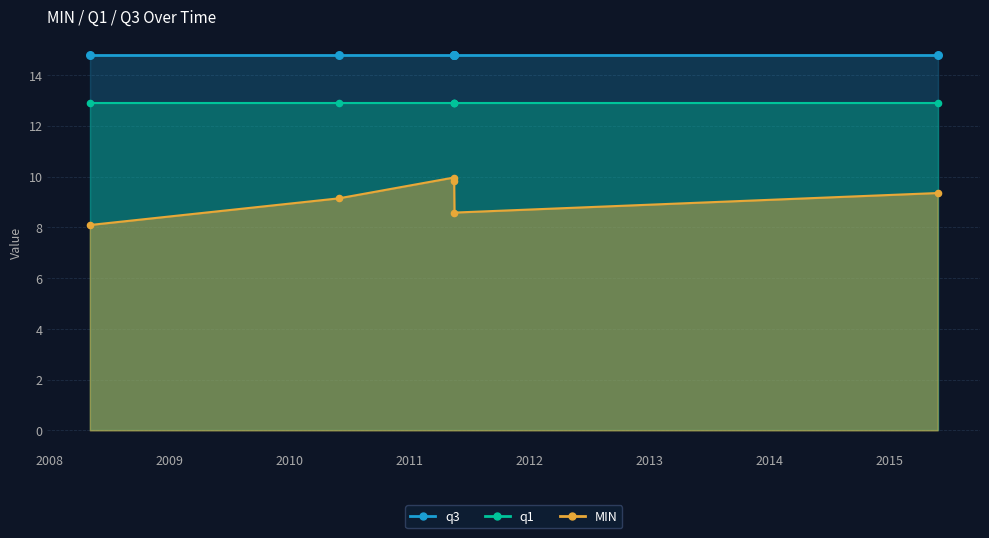

At which category is the sum across all series the highest?

2011-05-16